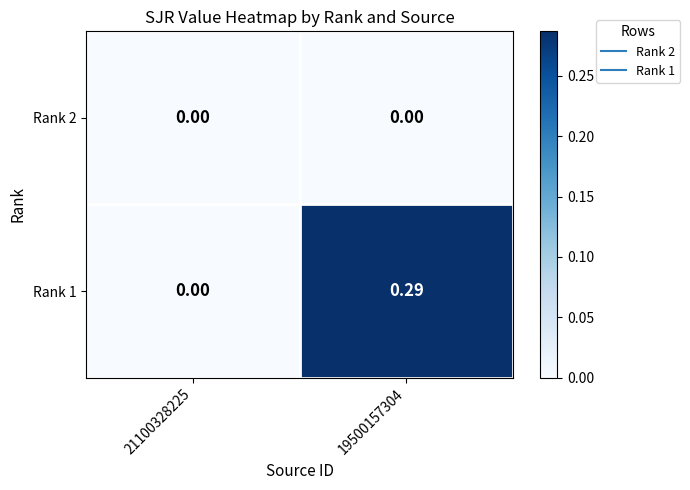

Count the number of data series in this chart.

2